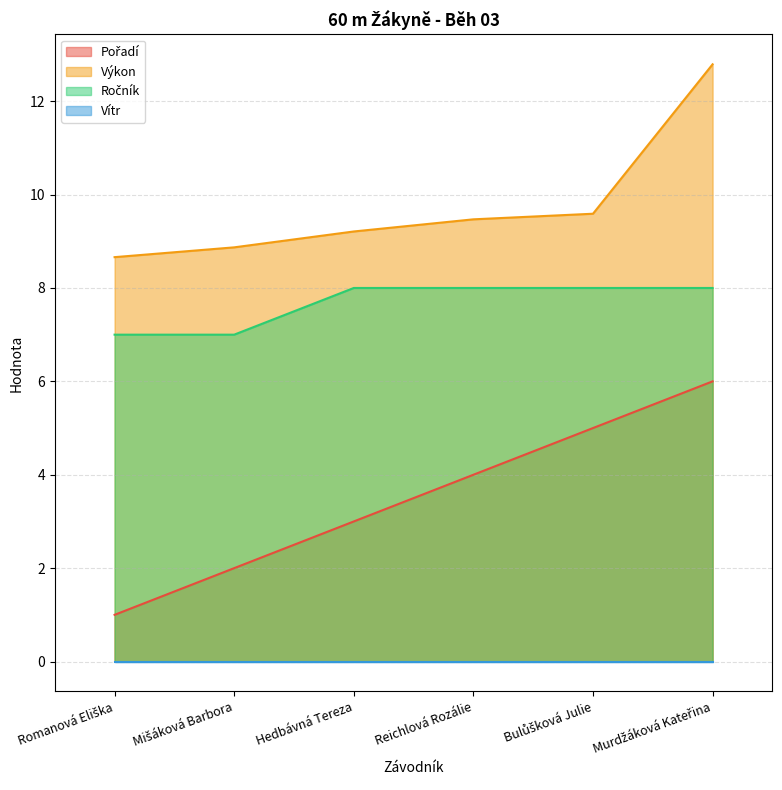

Which category has the lowest value across all series?

Romanová Eliška